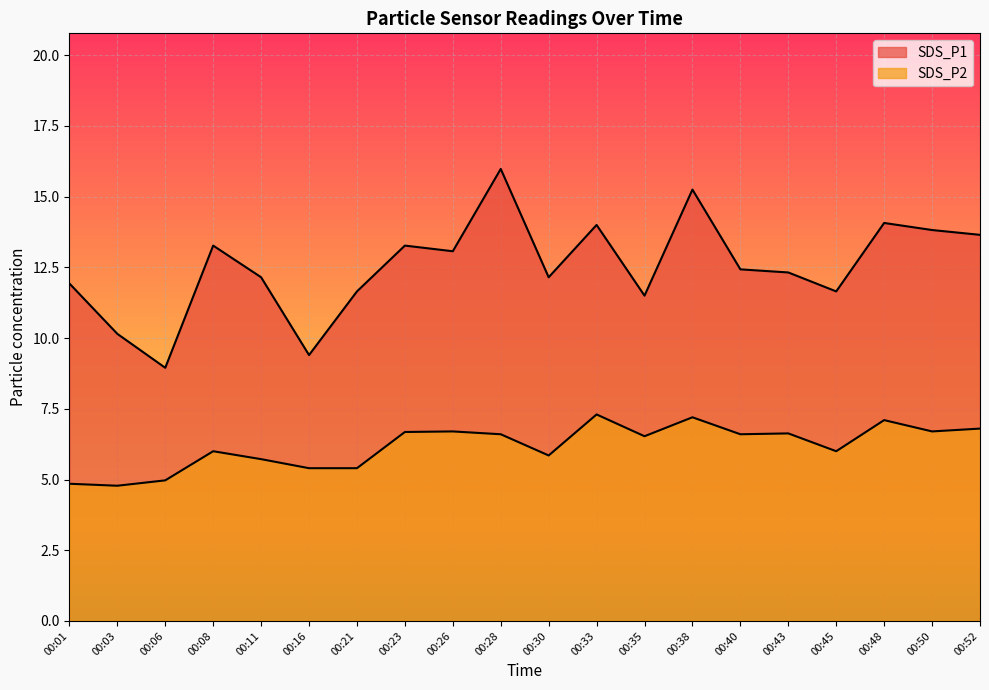

Is it true that SDS_P1 equals 17.0 at 00:11?

False